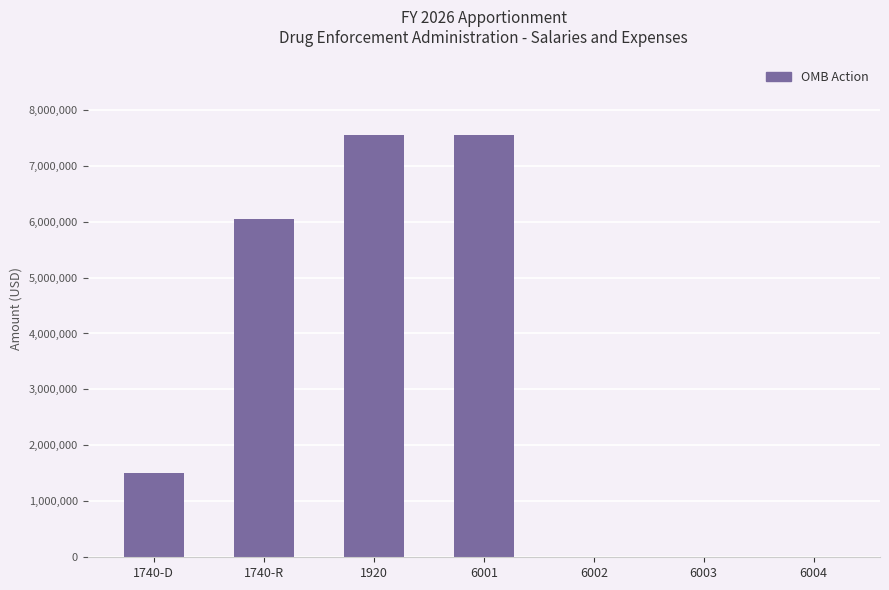

The value at 6004 is 0. True or false?

True